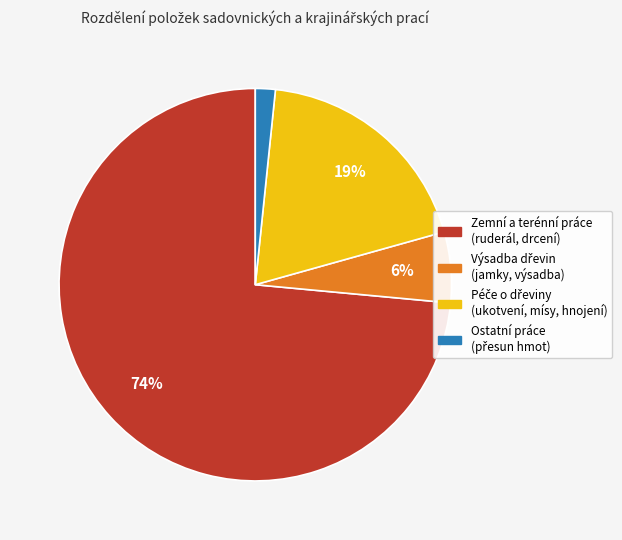

Is there a majority slice in this chart?

Yes